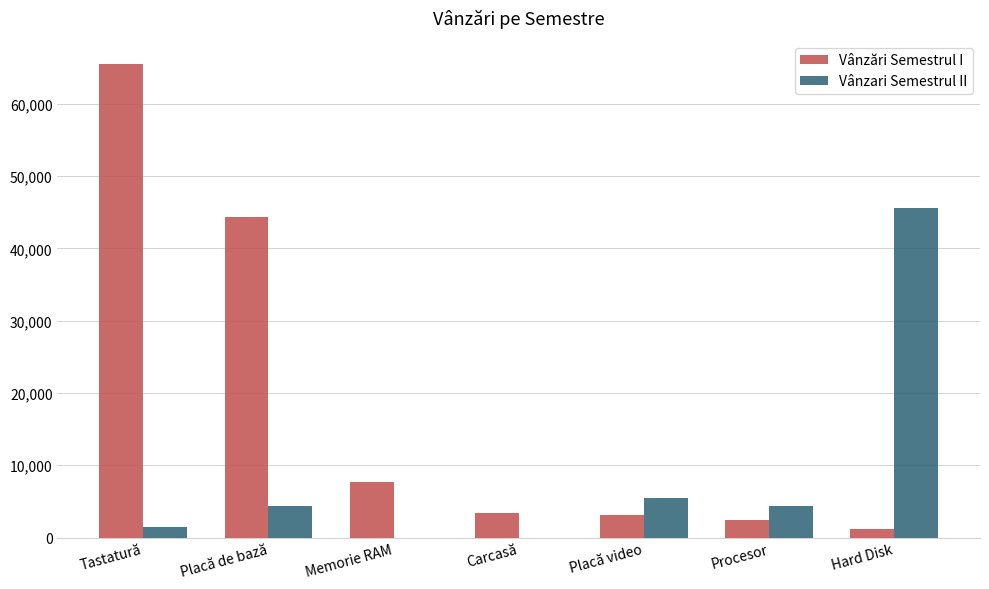

Which series has the largest total across all categories?

Vânzări Semestrul I